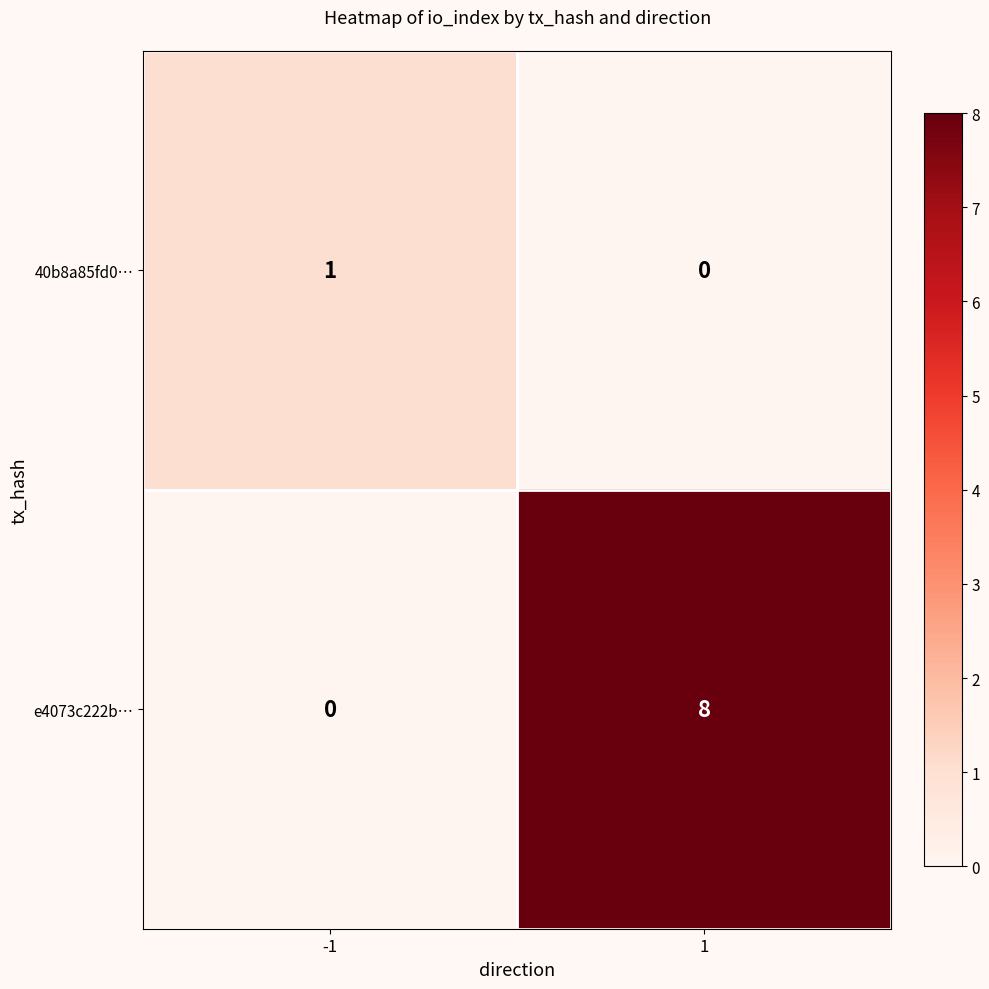

Reading left to right, what are all the values shown in this chart?

40b8a85fd0…: 1	0
e4073c222b…: 0	8